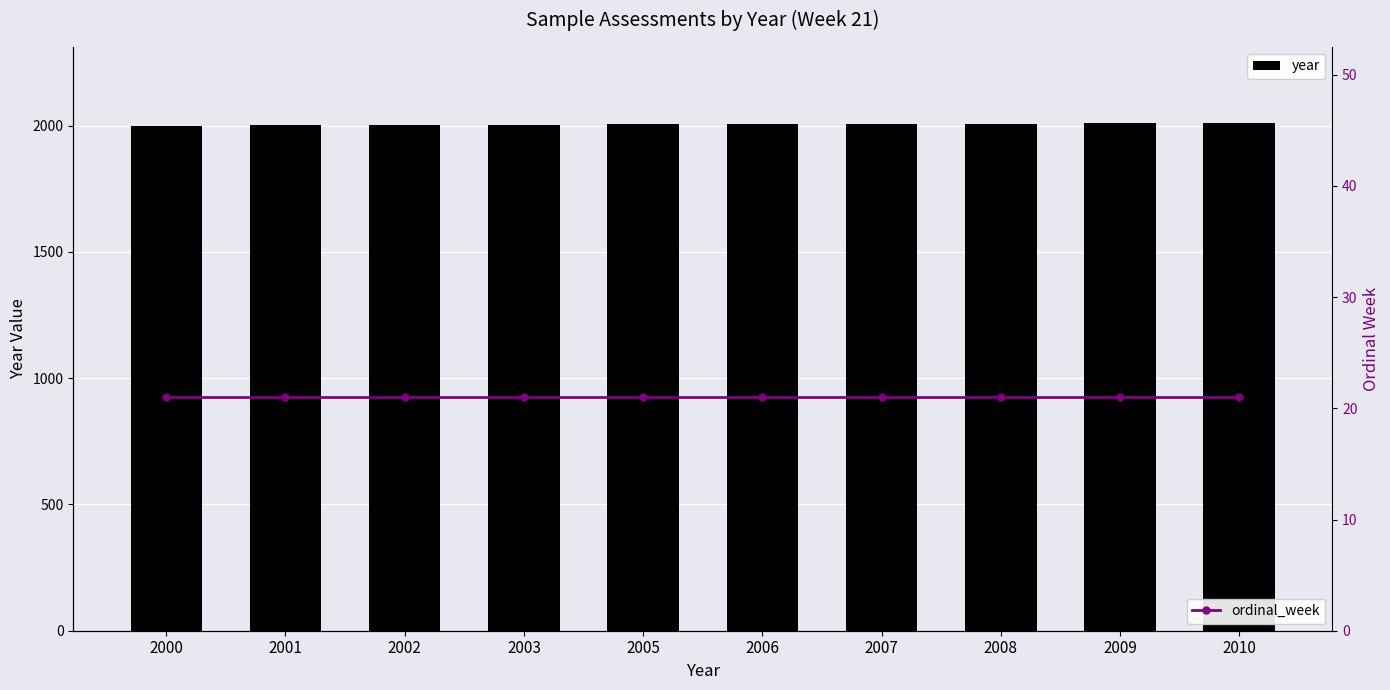

Between 2003 and 2008, which series saw the biggest shift?

year